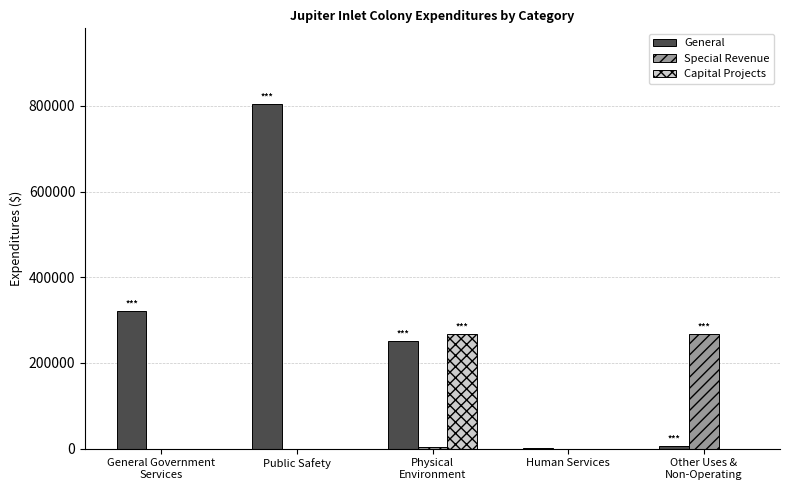

The value of Capital Projects at Human Services is -149417. True or false?

False